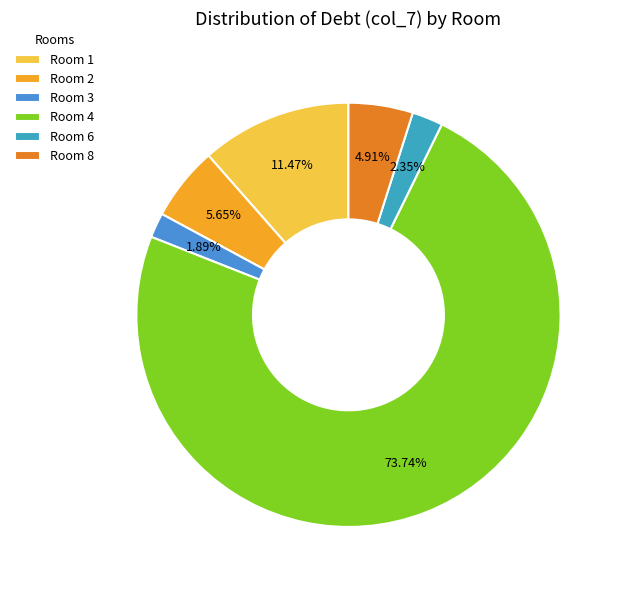

How many slices are in this pie chart?

6